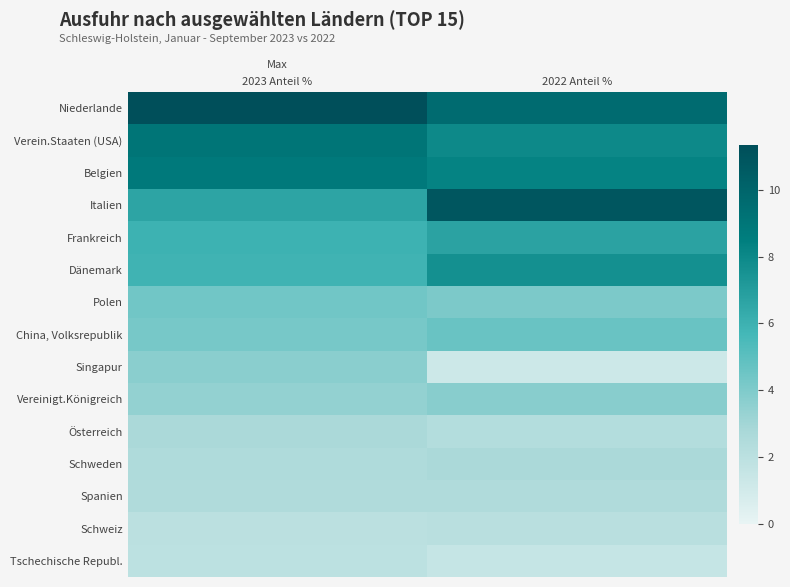

Reading left to right, list all the values displayed in this chart.

Niederlande: 2023 Anteil %=11.3	2022 Anteil %=9.6
Verein.Staaten (USA): 2023 Anteil %=9.0	2022 Anteil %=8.0
Belgien: 2023 Anteil %=8.8	2022 Anteil %=8.3
Italien: 2023 Anteil %=6.6	2022 Anteil %=10.9
Frankreich: 2023 Anteil %=6.0	2022 Anteil %=6.7
Dänemark: 2023 Anteil %=5.9	2022 Anteil %=7.6
Polen: 2023 Anteil %=4.4	2022 Anteil %=4.1
China, Volksrepublik: 2023 Anteil %=4.2	2022 Anteil %=4.6
Singapur: 2023 Anteil %=3.7	2022 Anteil %=1.2
Vereinigt.Königreich: 2023 Anteil %=3.4	2022 Anteil %=3.7
Österreich: 2023 Anteil %=2.7	2022 Anteil %=2.3
Schweden: 2023 Anteil %=2.5	2022 Anteil %=2.7
Spanien: 2023 Anteil %=2.5	2022 Anteil %=2.5
Schweiz: 2023 Anteil %=2.0	2022 Anteil %=2.1
Tschechische Republ.: 2023 Anteil %=1.9	2022 Anteil %=1.5